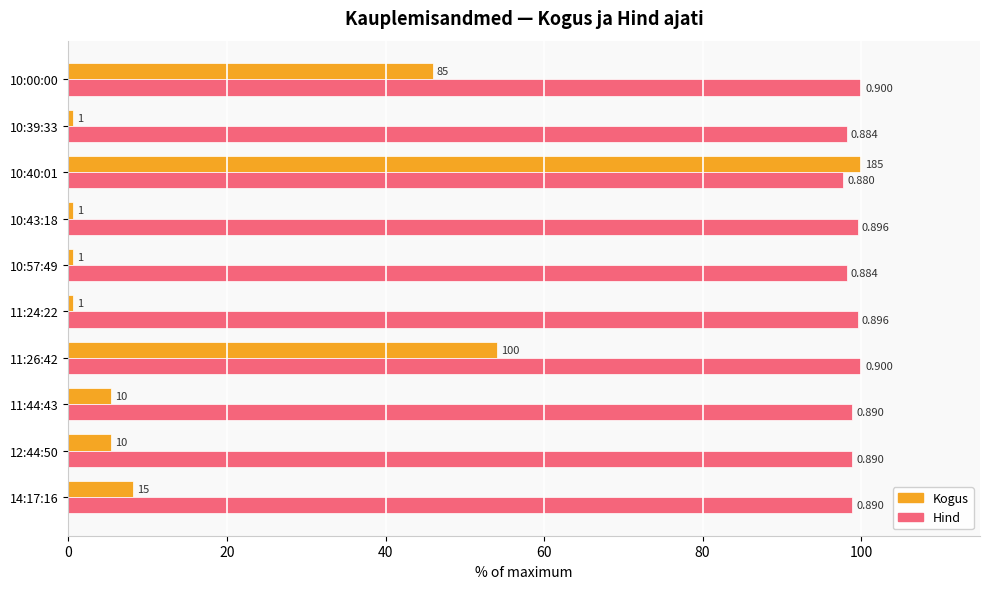

What is the value of the Hind bar at the 5th from the left?

99.6